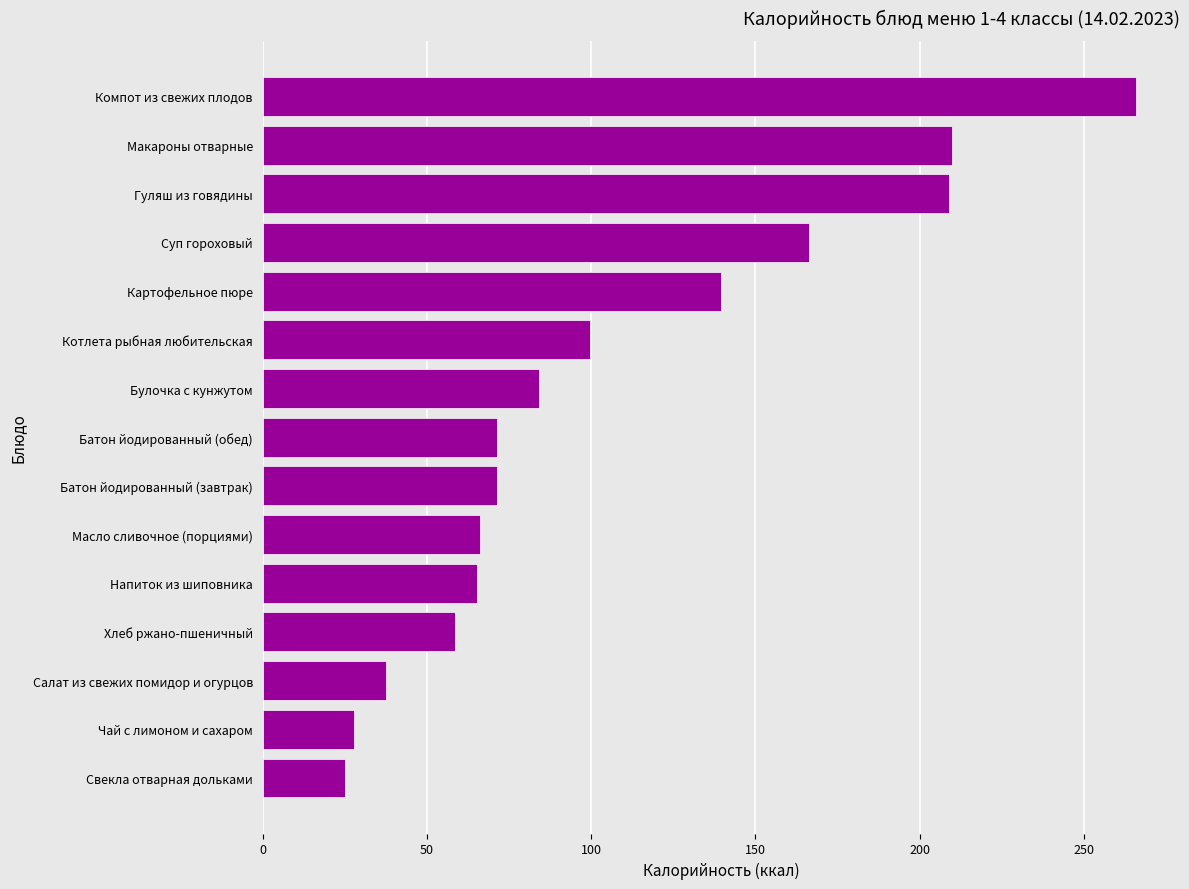

What is the ratio of the value at Масло сливочное (порциями) to the value at Гуляш из говядины?

0.3